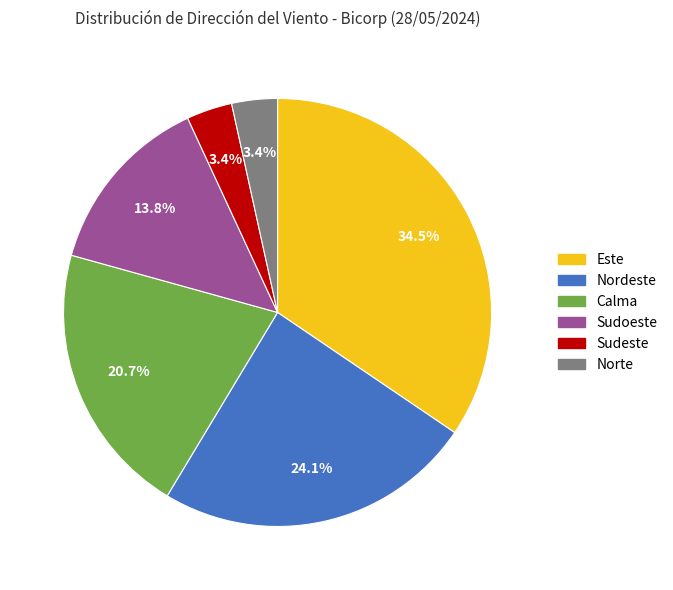

Approximately how many times larger is the value at Calma compared to Este?

0.6